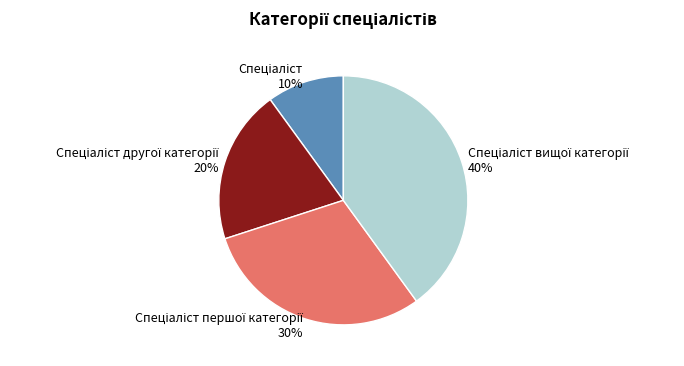

To the nearest percent, what is the average slice percentage?

25%